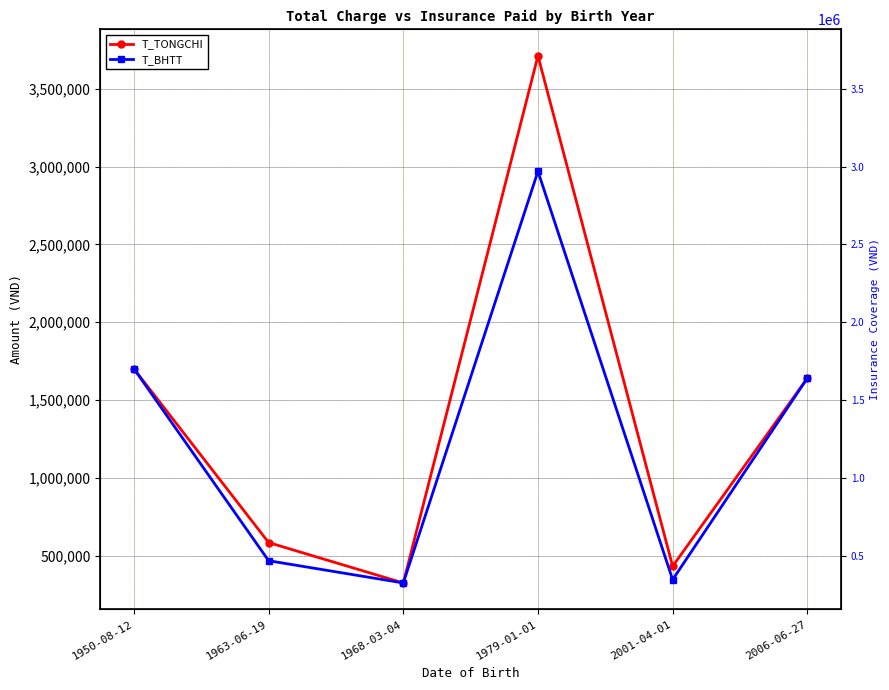

What is the total value across all series at 1963-06-19?

1050480